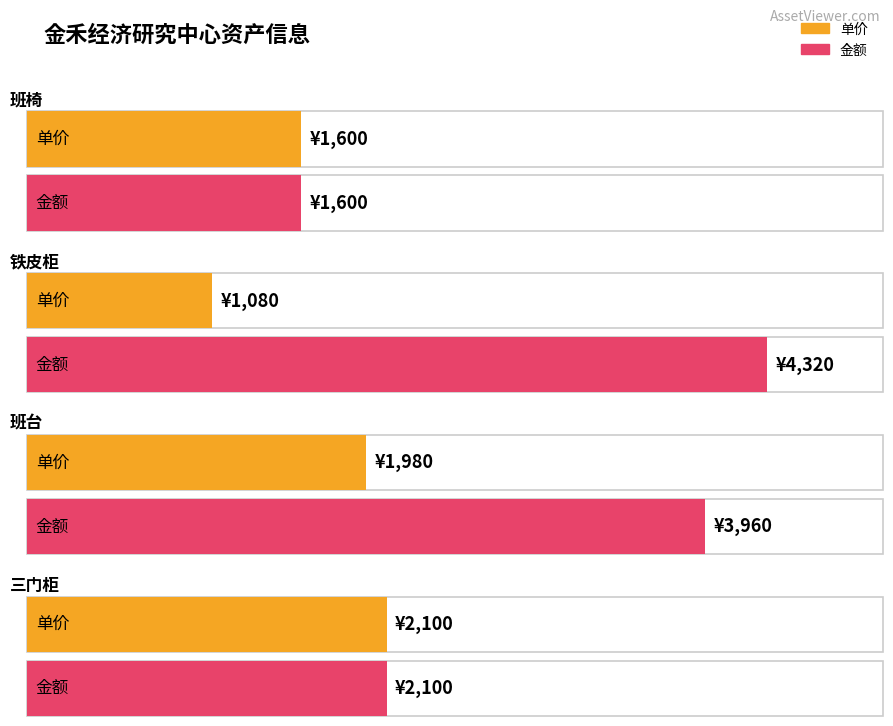

Rank the series by their average value, from highest to lowest.

金额, 单价